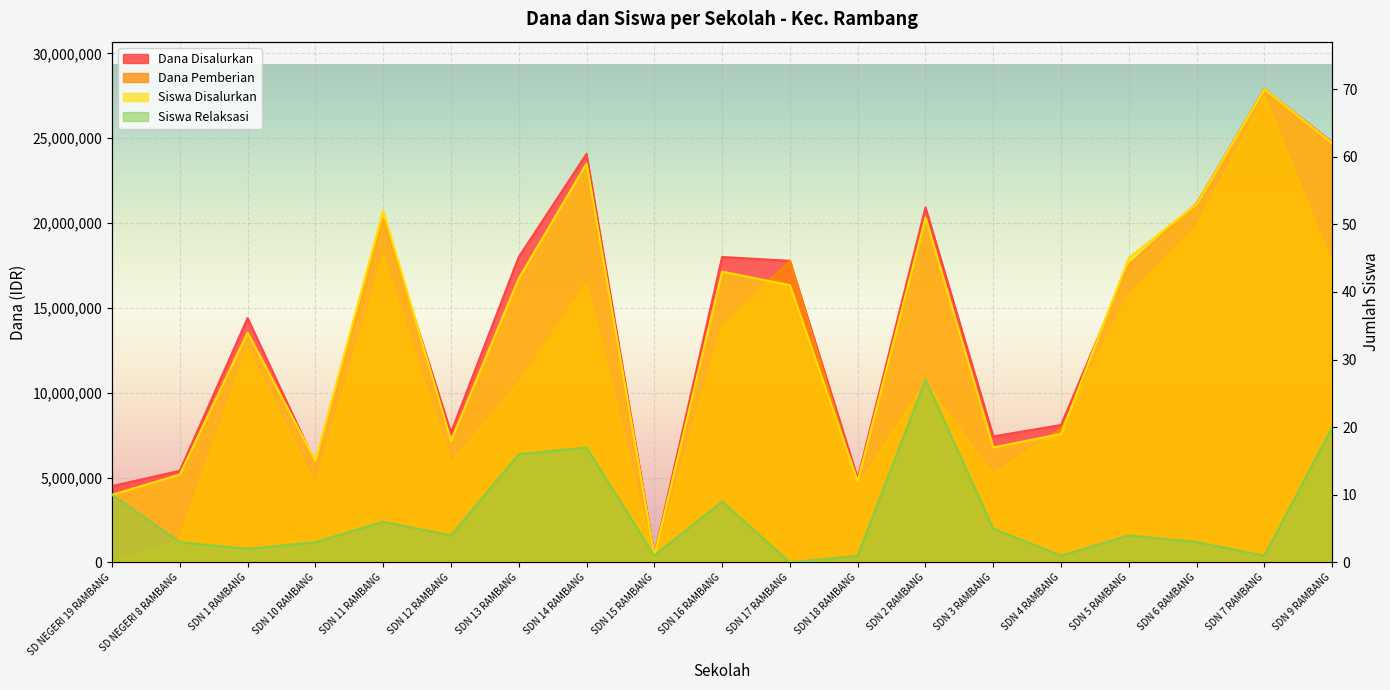

What is the label of the 12th point from the right?

SDN 14 RAMBANG